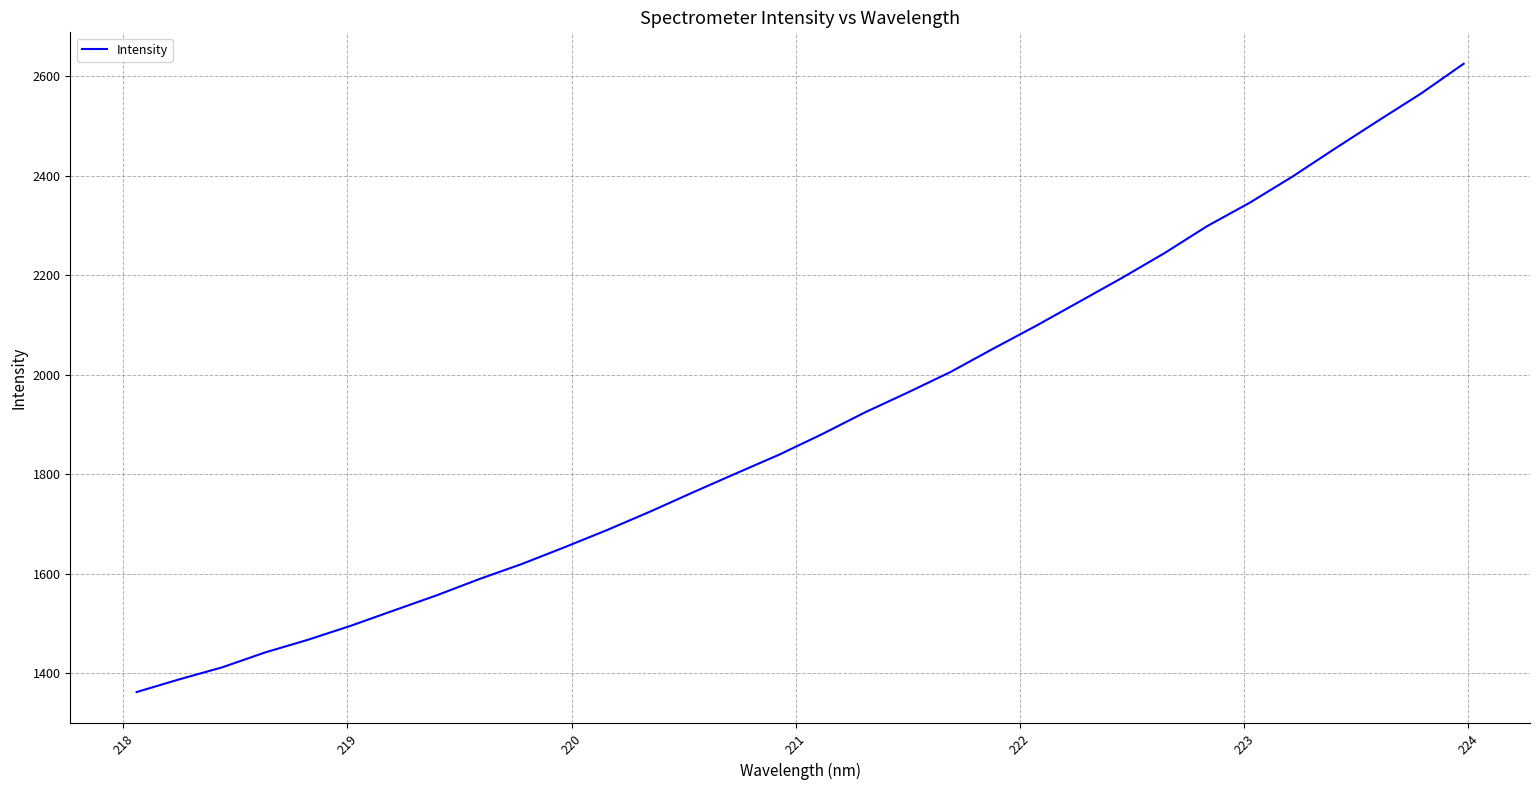

What is the minimum value shown in the chart?

1361.9